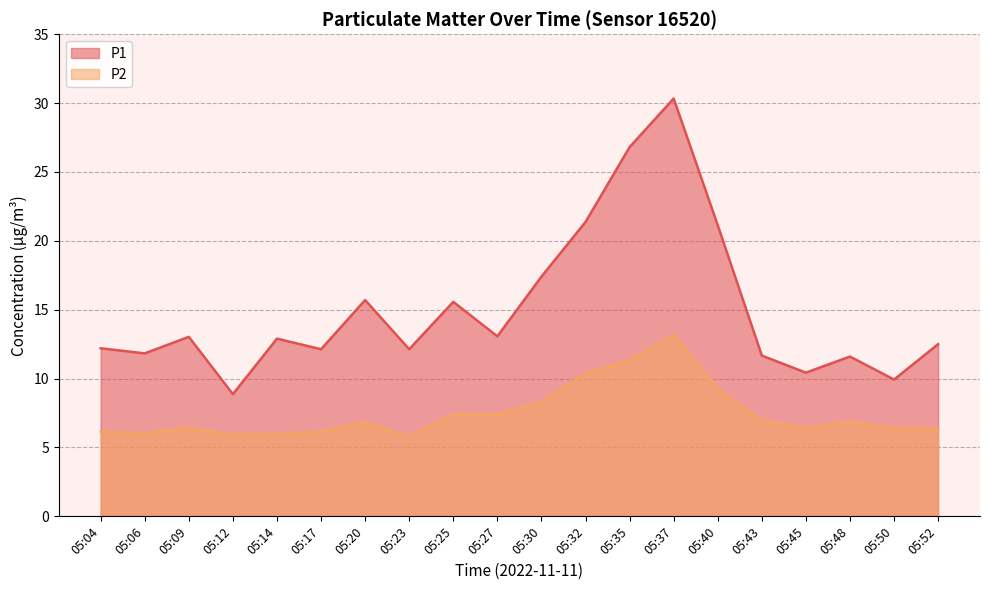

List the series in order of their peak value, highest first.

P1, P2